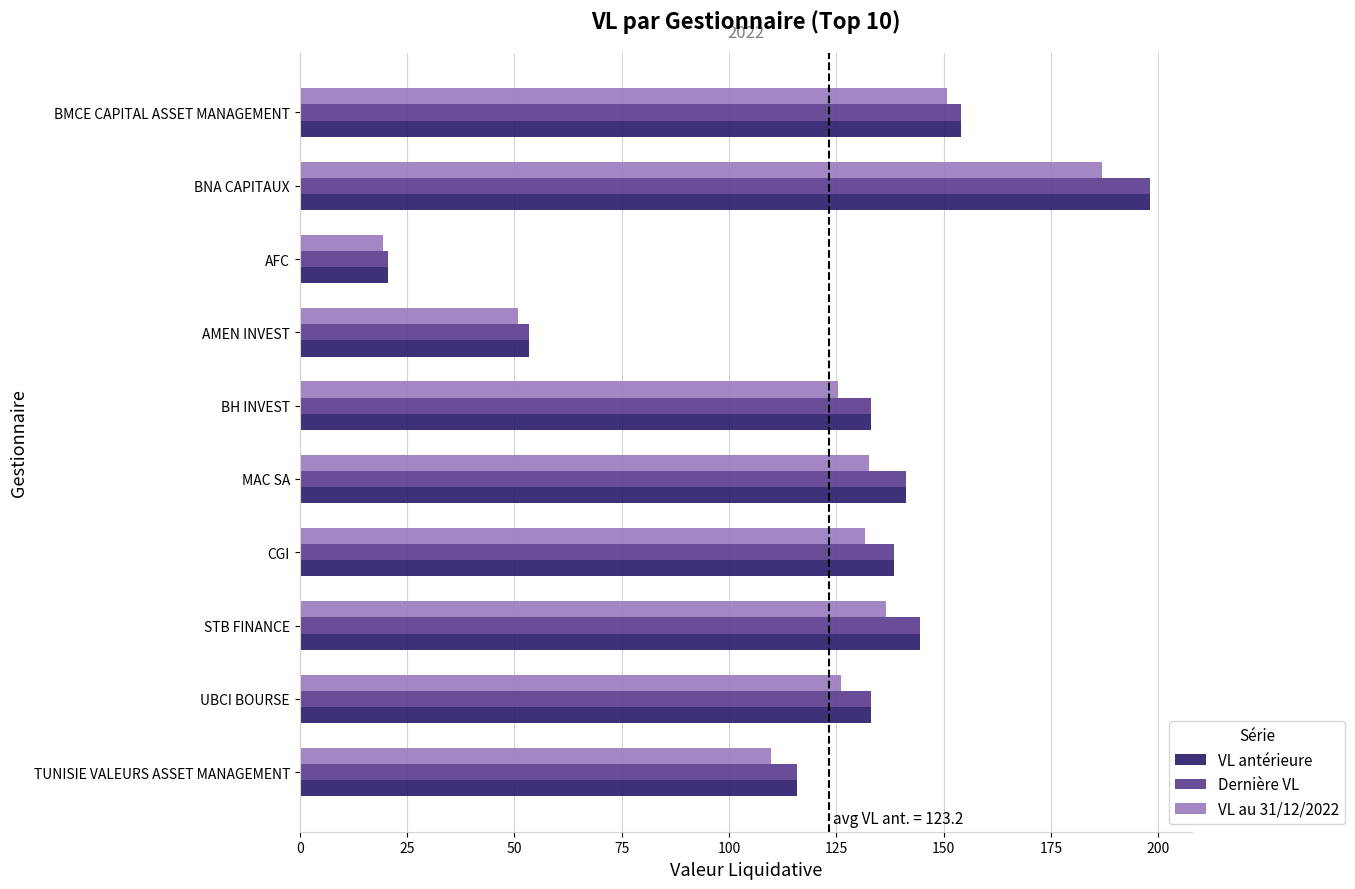

At how many categories does at least one series exceed 72?

8